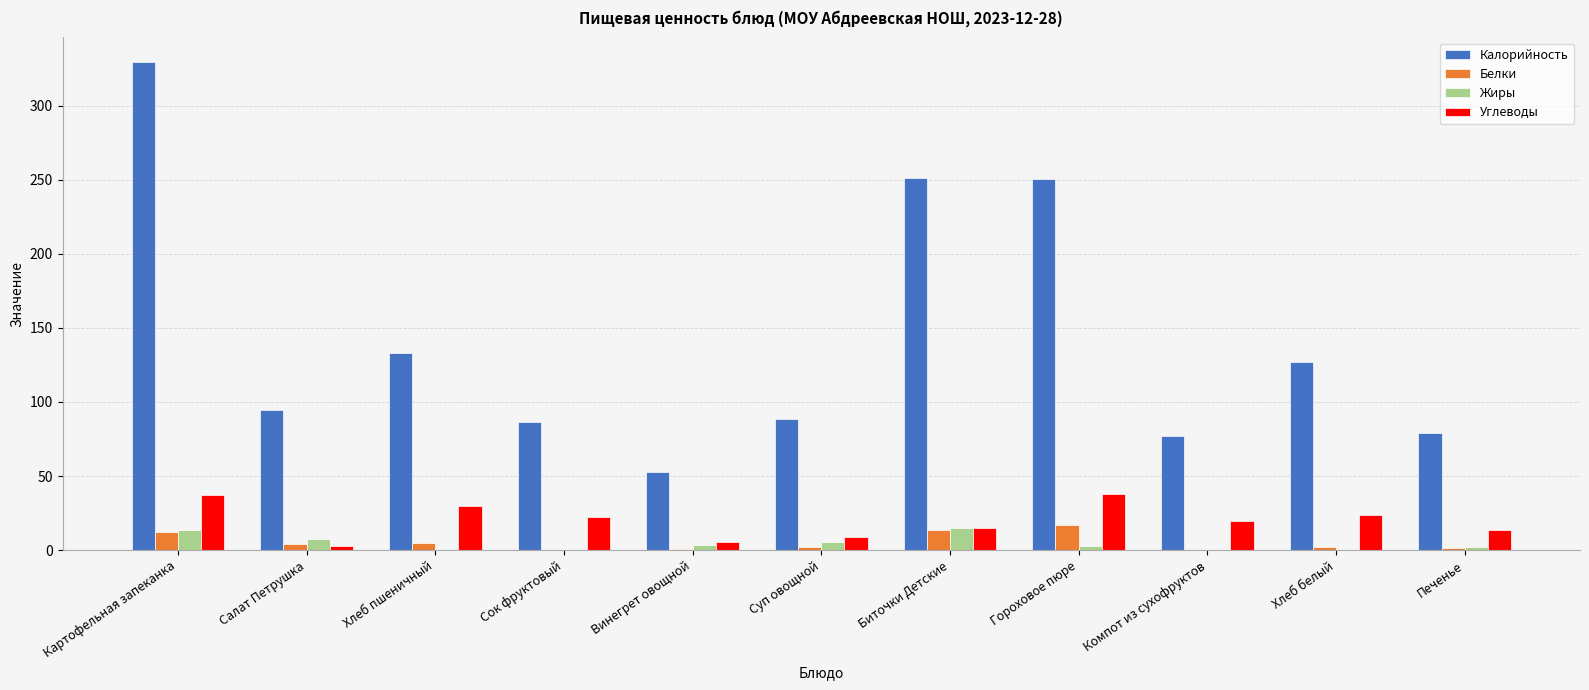

What is the maximum value for Калорийность?

329.5